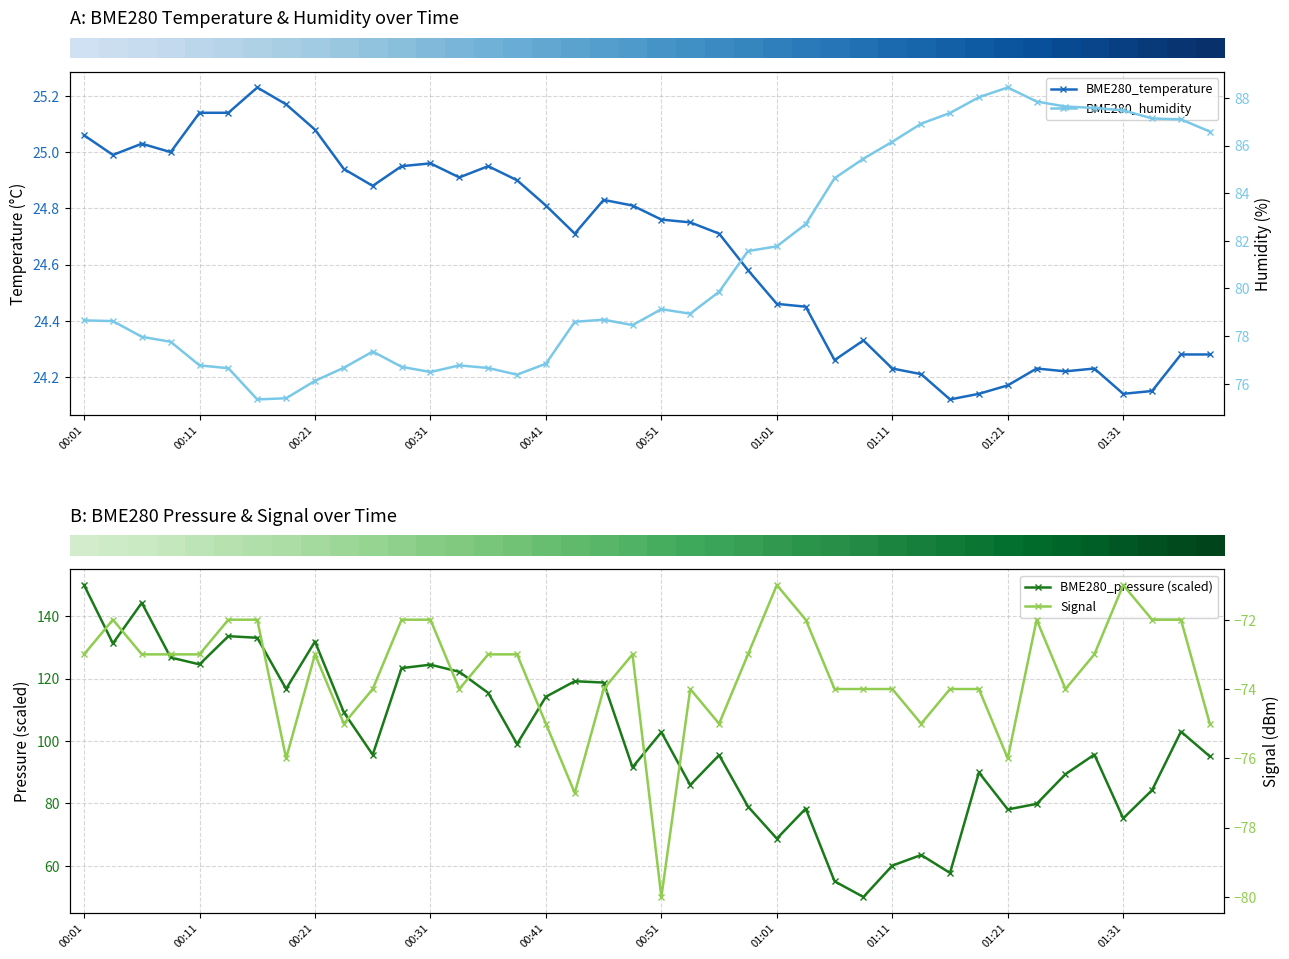

How many values in the Signal series are below -73?

19